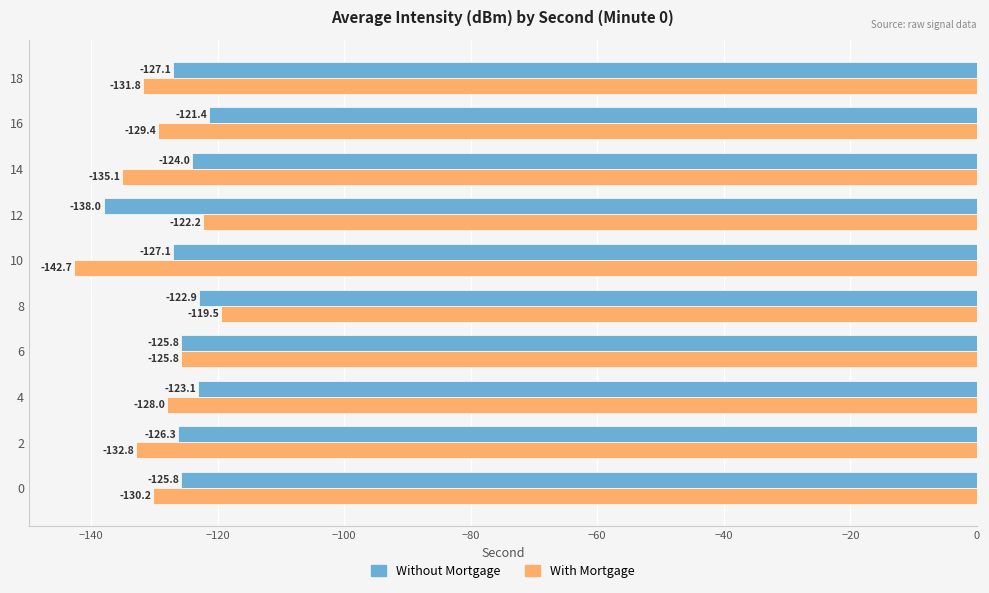

At how many categories does at least one series exceed -122?

2